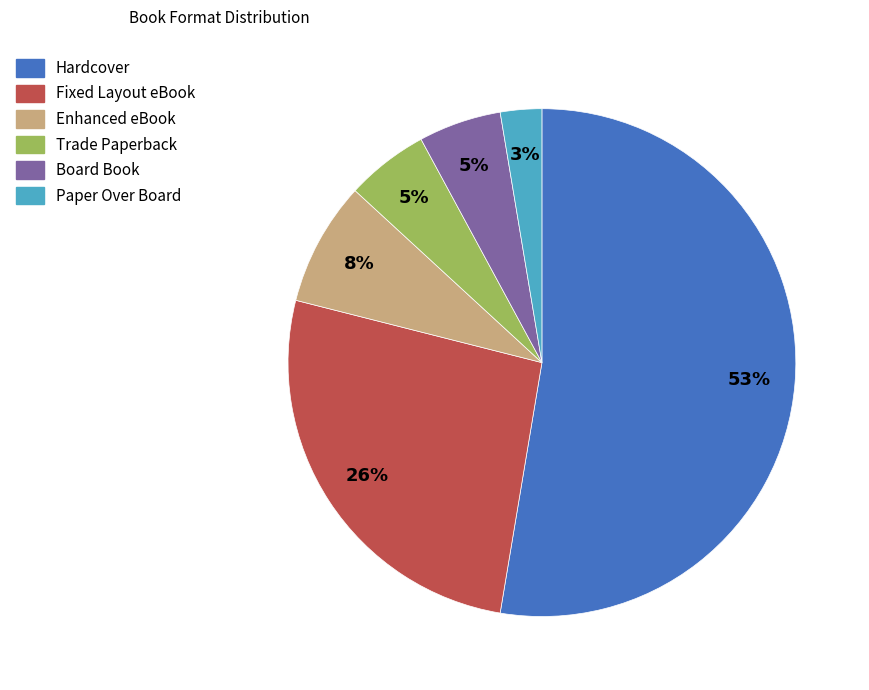

Combined, do Board Book and Fixed Layout eBook account for over 50%?

No